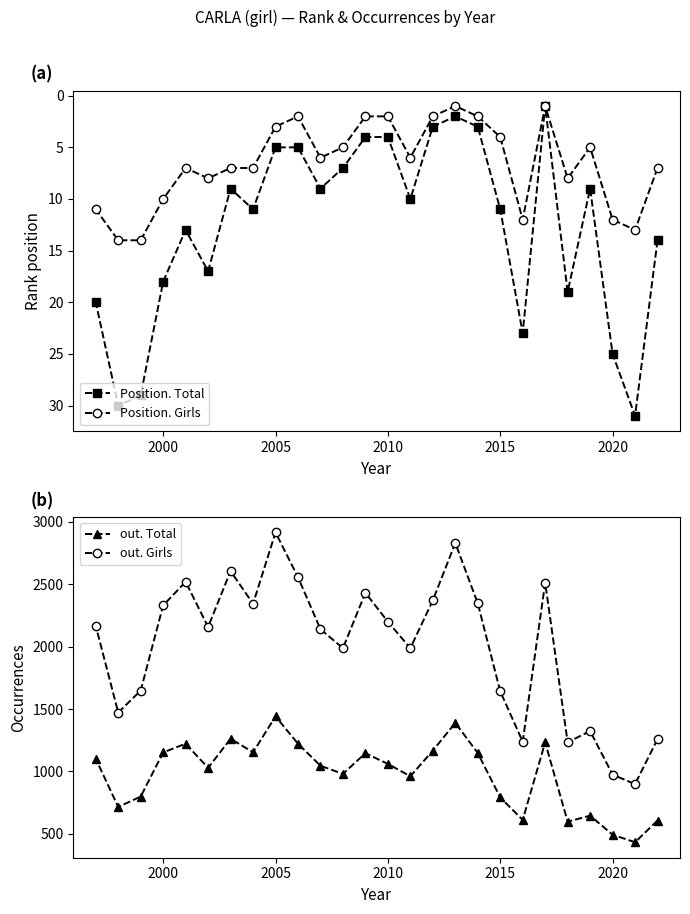

The Position. Total series shows 5 at 2015. True or false?

False